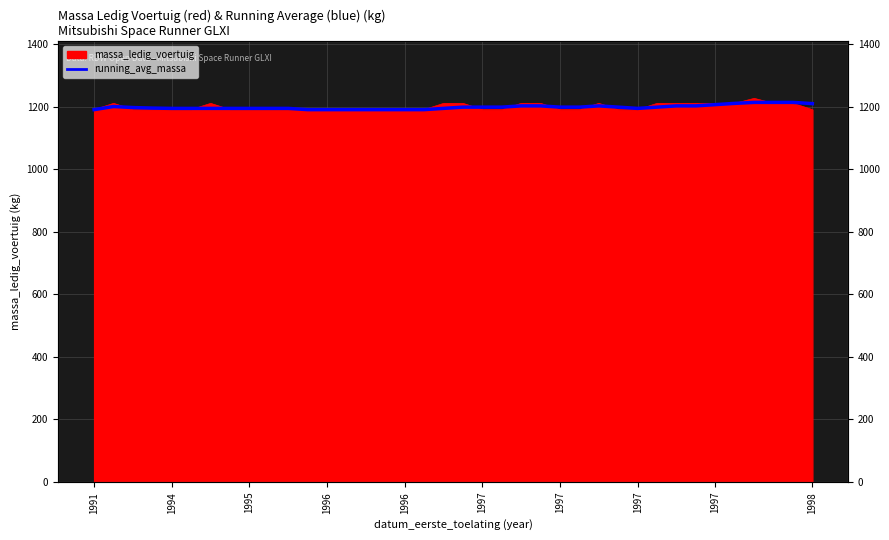

What is the greatest value displayed?

1213.2